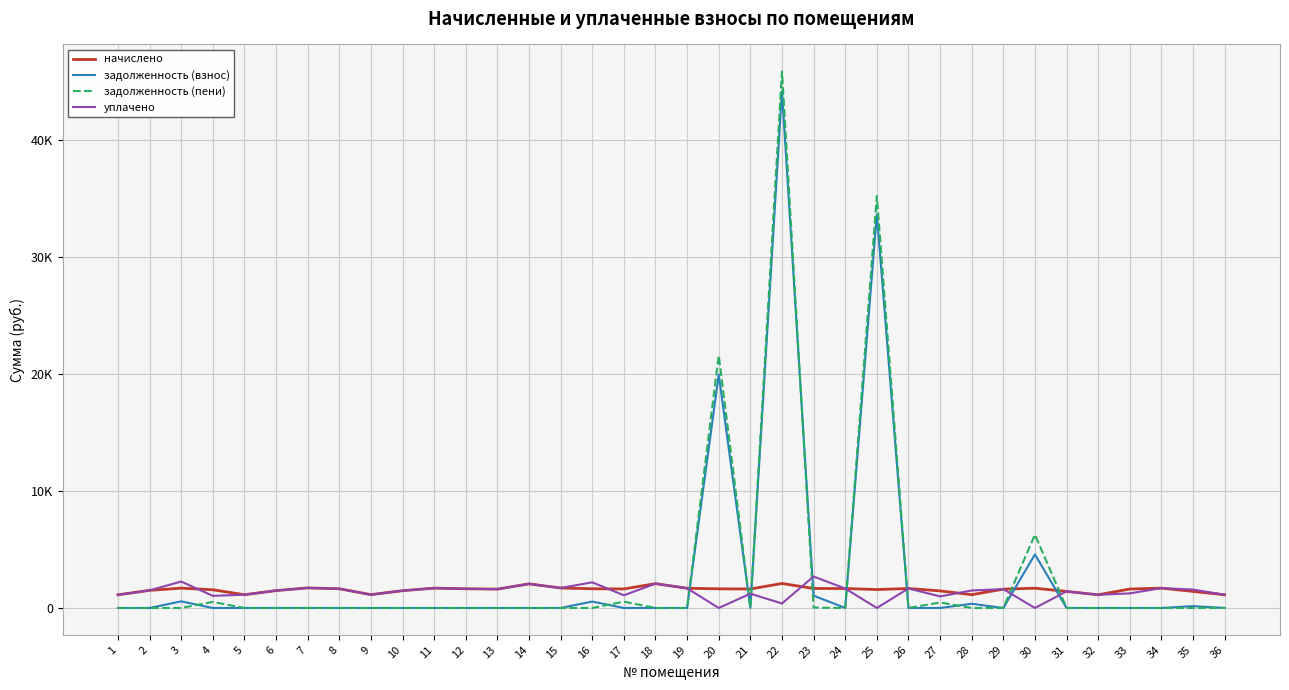

What is the sum of all задолженность (пени) values?

110489.4